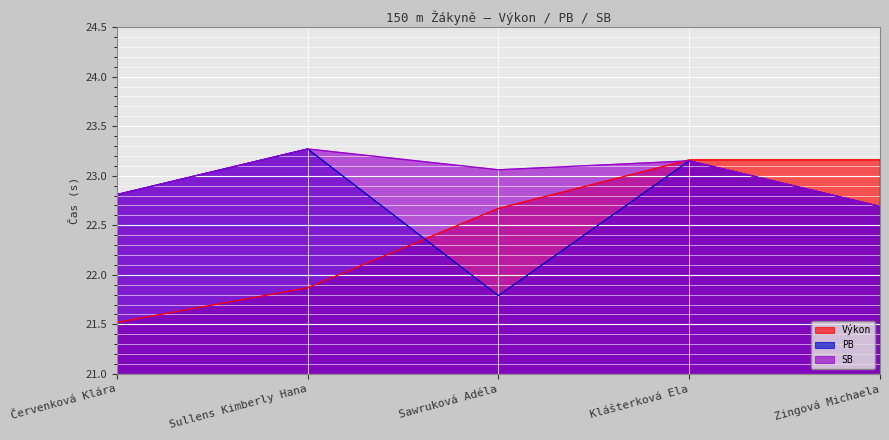

Reading left to right, list all the values displayed in this chart.

Výkon: 21.5	21.9	22.7	23.2	23.2
PB: 22.8	23.3	21.8	23.1	22.7
SB: 22.8	23.3	23.1	23.1	22.7